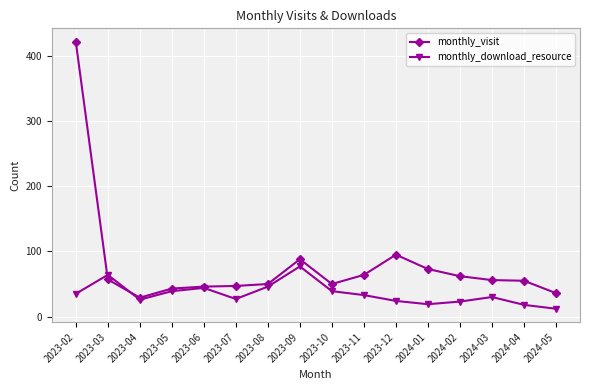

Read the monthly_download_resource value at 2024-02.

23